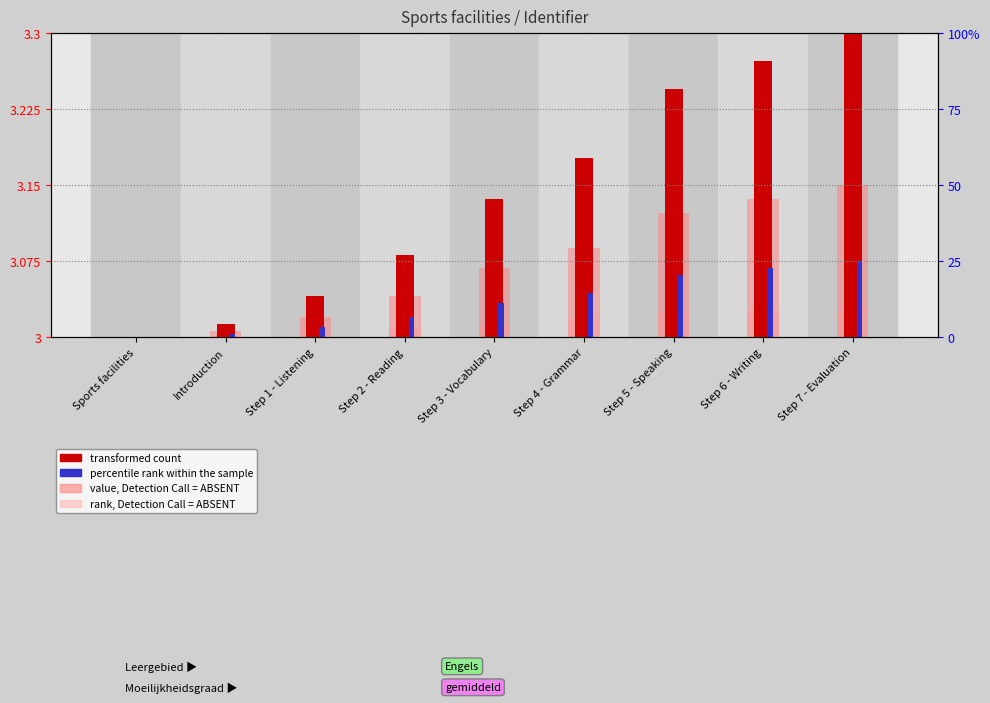

What is the spread (max minus min) of values at Step 6 - Writing?

0.2